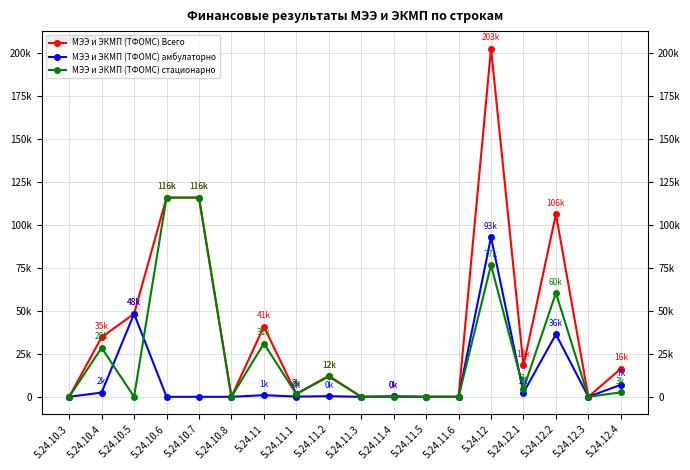

Where is the first local minimum for МЭЭ и ЭКМП (ТФОМС) амбулаторно?

5.24.11.1